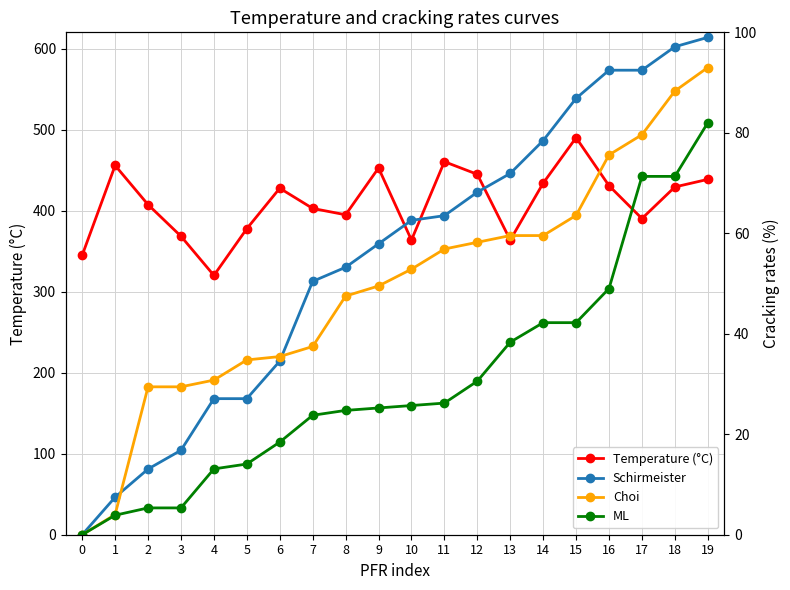

Is the value of ML at 19 greater than the value of Temperature (°C) at 6?

No